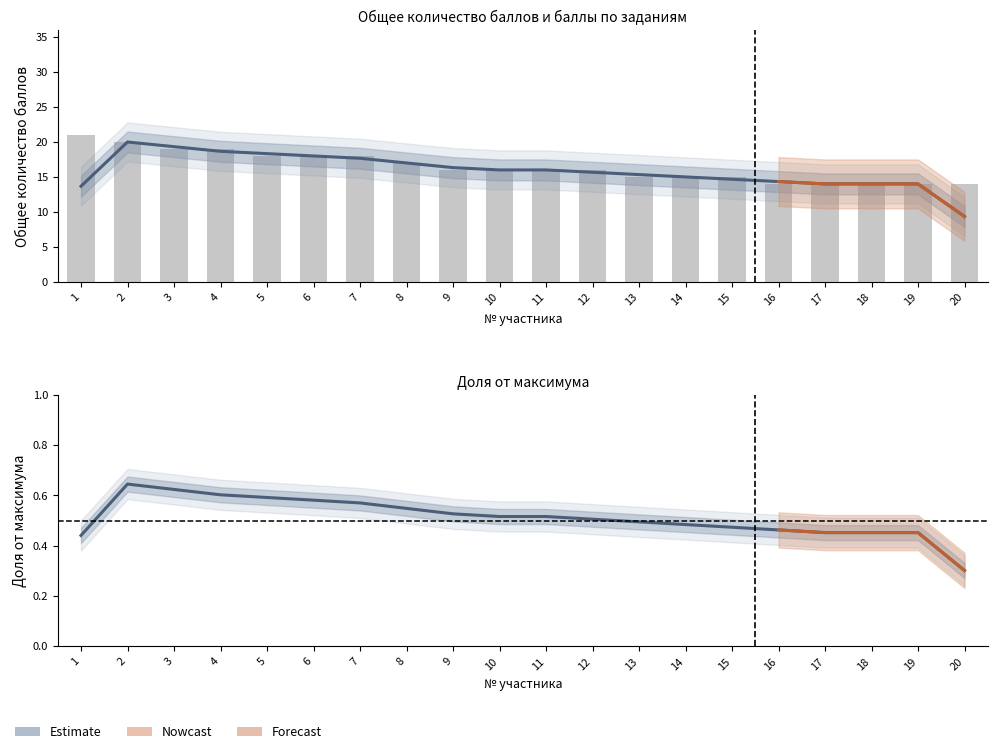

How many categories are shown in the chart?

20